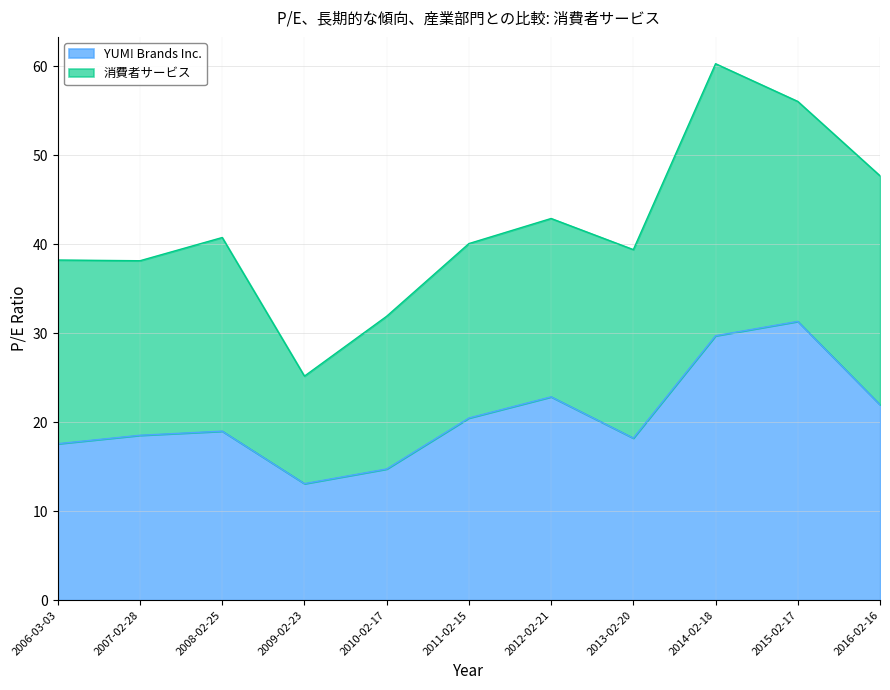

True or false: the data shows 18.2 at 2013-02-20.

True